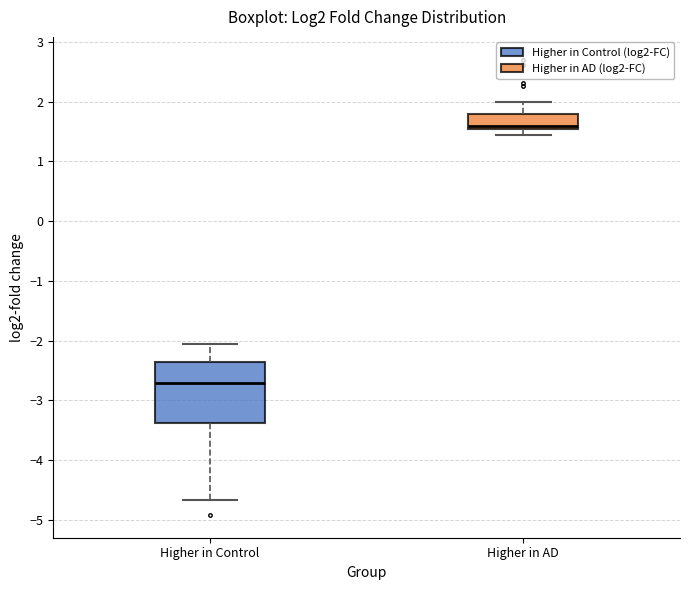

Reading left to right, read every box against the y-axis: the position of its median line, the range the box covers, and the ends of its whiskers. The values are not printed on the chart, so give them approximately, as read against the axis.

Higher in Control: median -2.7, box -3.4 to -2.4, whiskers -4.7 to -2.0
Higher in AD: median 1.6, box 1.5 to 1.8, whiskers 1.4 to 2.0